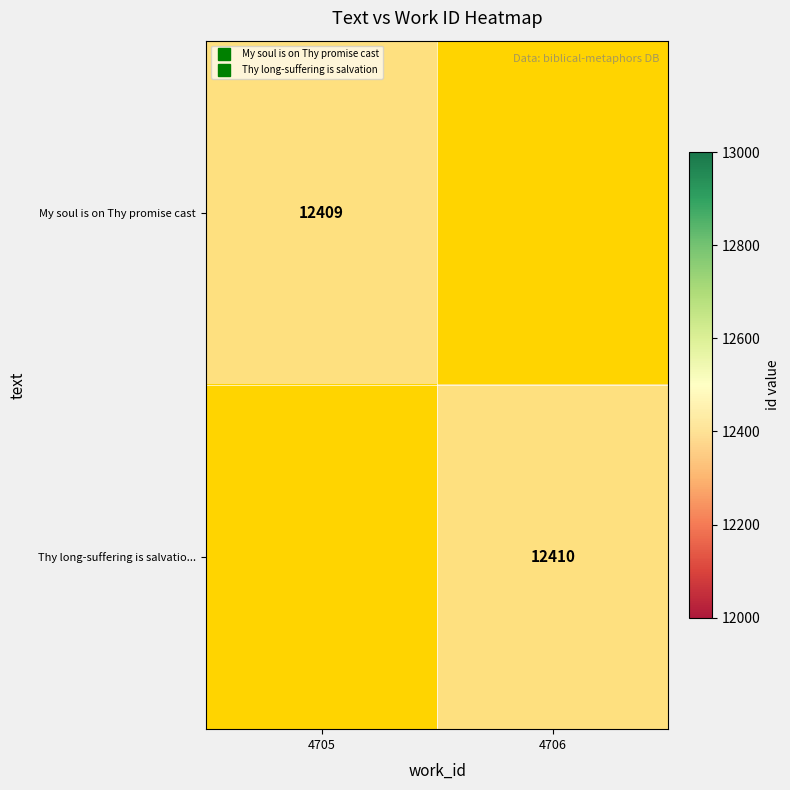

What is the minimum value shown in the chart?

12409.0